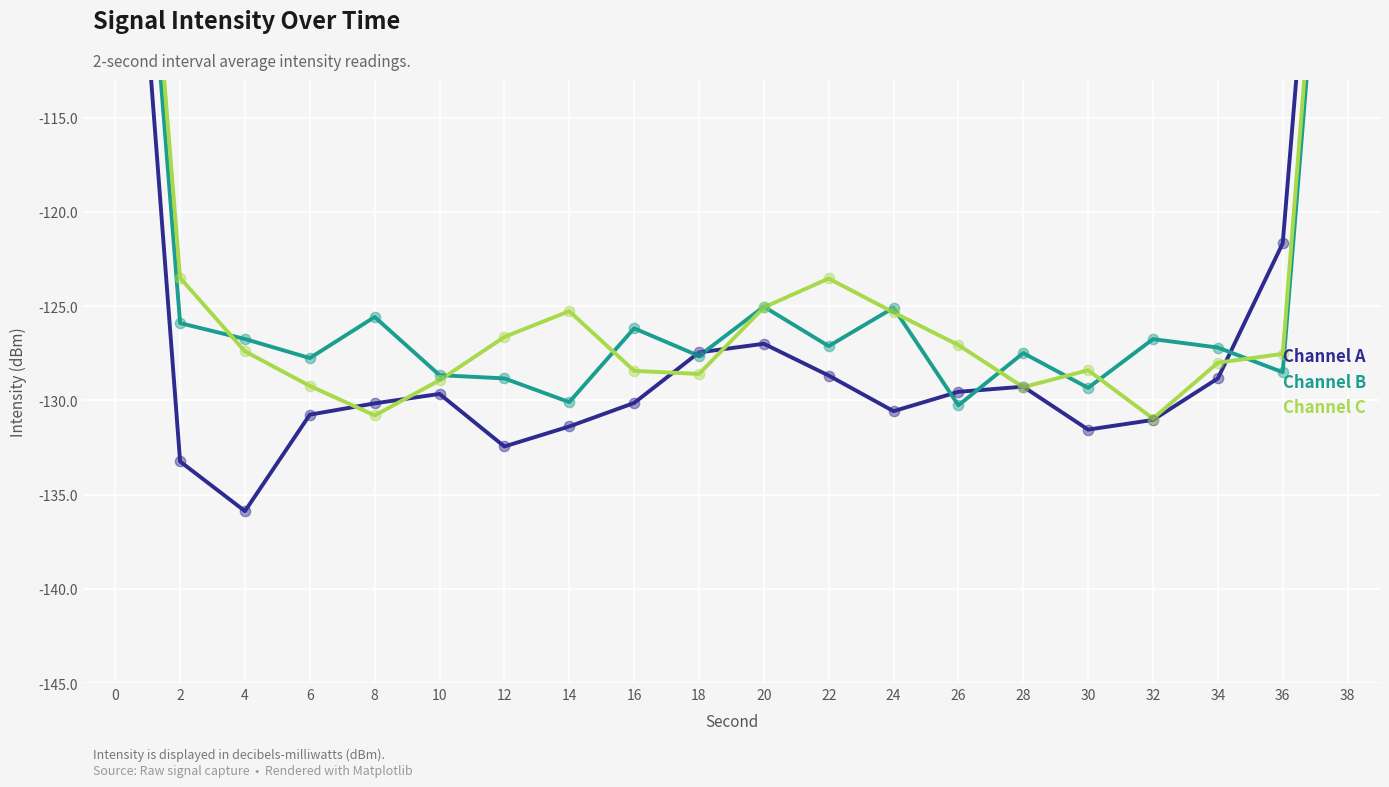

At which category is the sum across all series the highest?

38